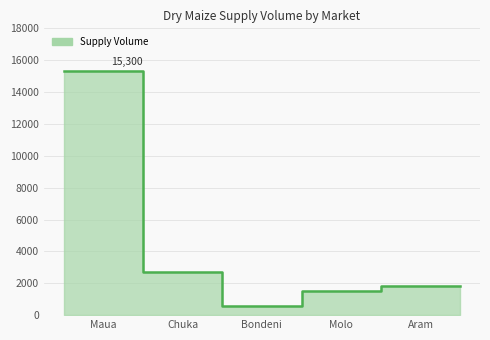

What is the smallest value displayed?

600